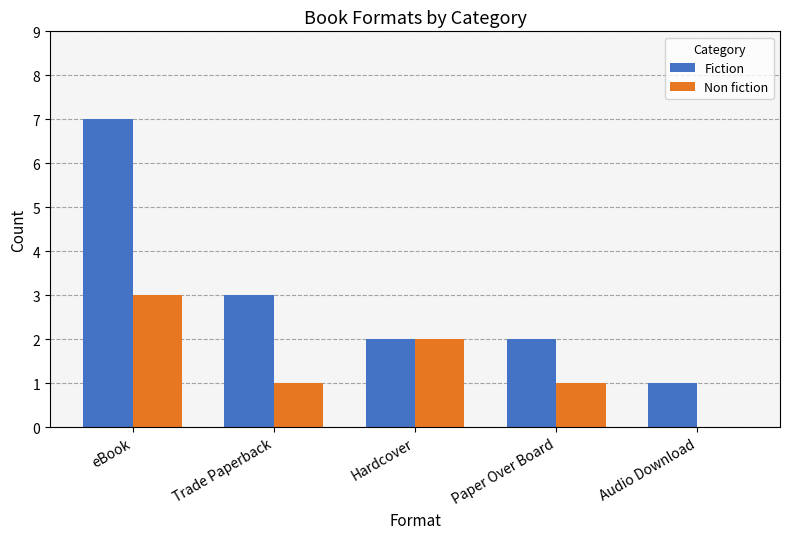

Between eBook and Audio Download, which series saw the biggest shift?

Fiction